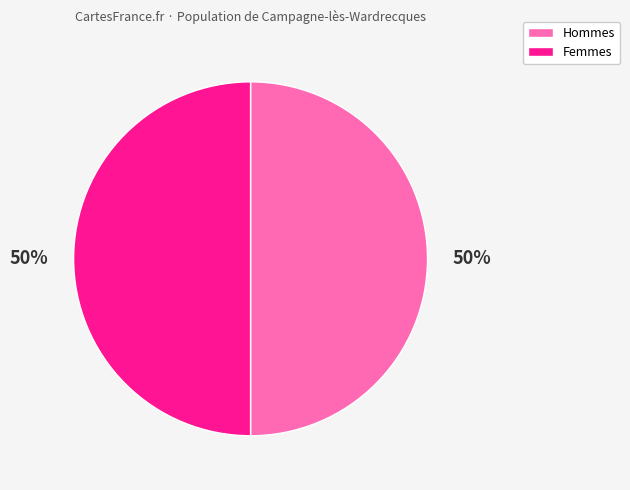

Approximately how many times larger is the value at Hommes compared to Femmes?

1.0